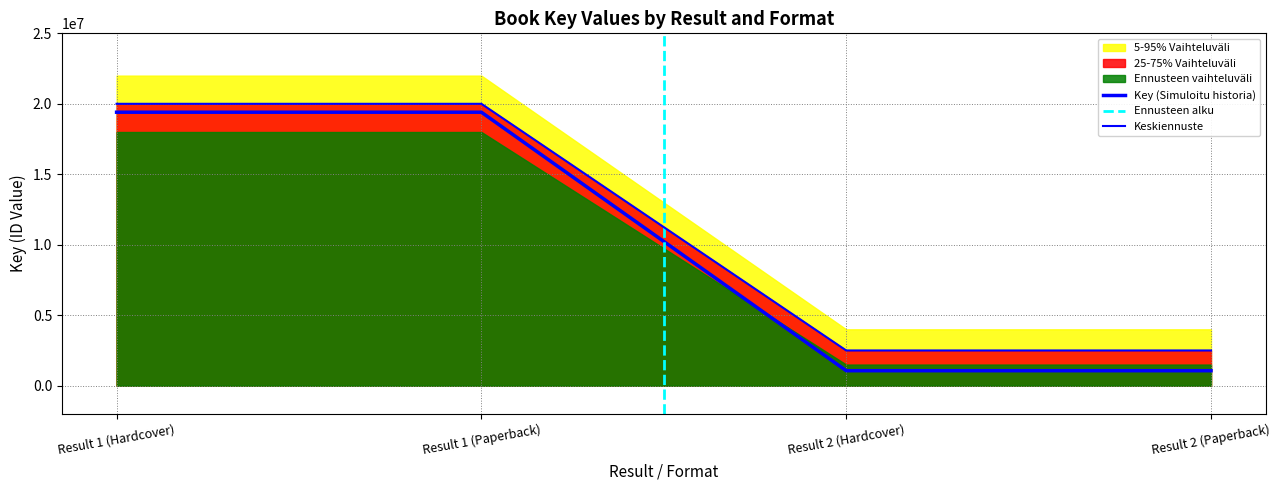

Is it true that 19403289 equals 5742565 at Pumpkin Patch (Hardcover)?

False